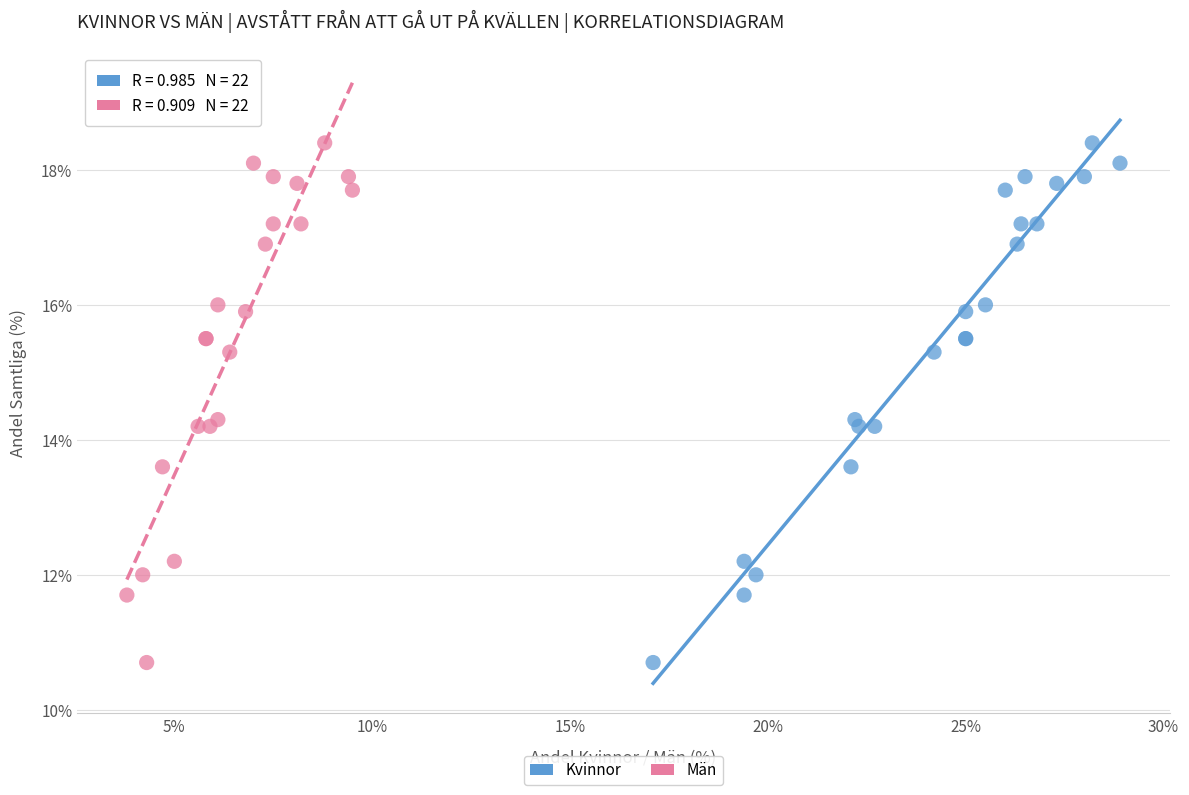

What are all the series names shown in the legend?

Kvinnor, Män